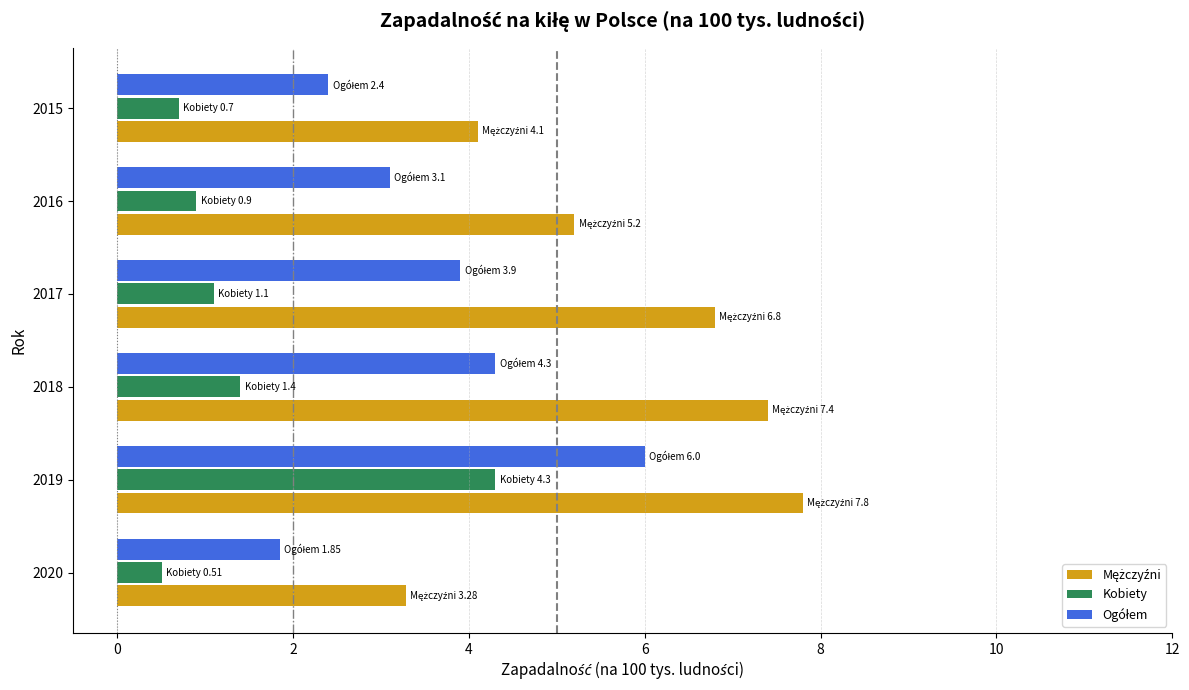

At which category is the sum across all series the highest?

2019